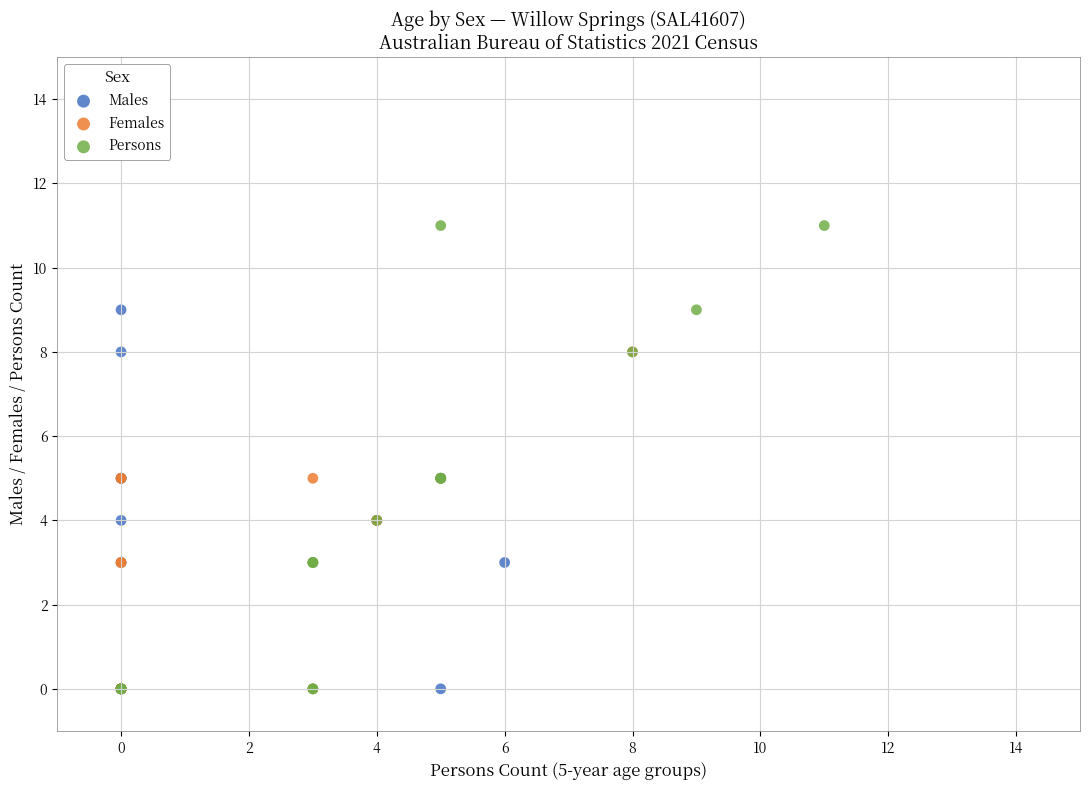

What are all the series names shown in the legend?

Males, Females, Persons